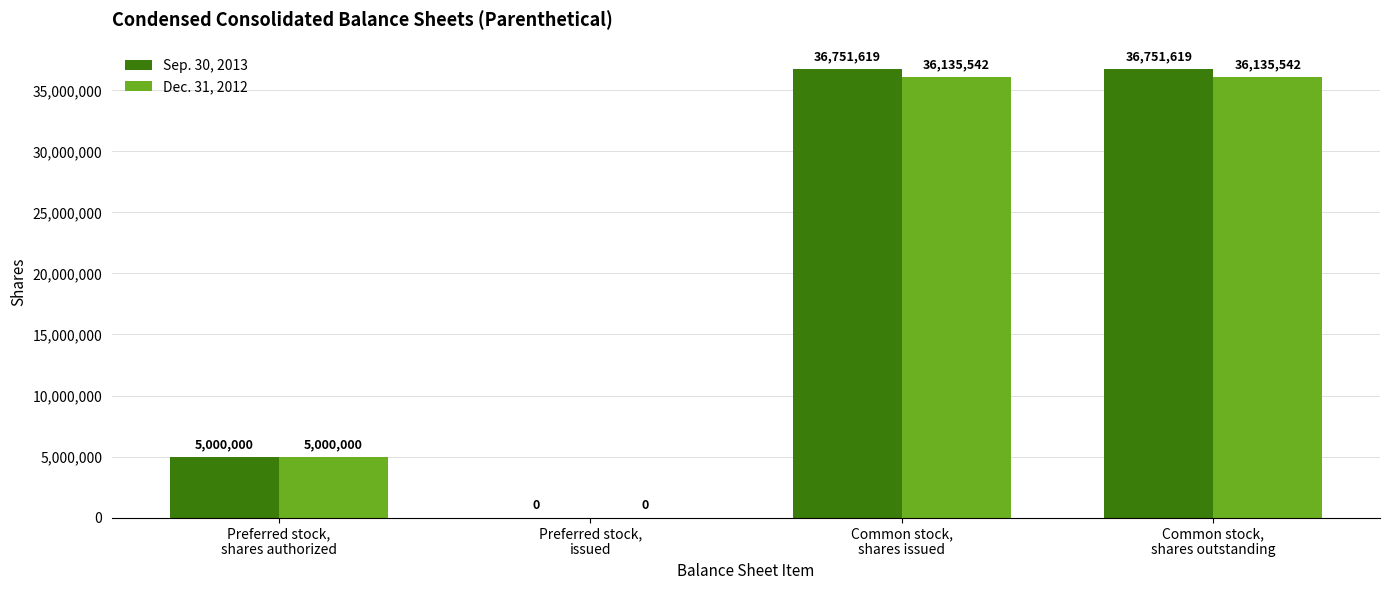

Which series has the largest total across all categories?

Sep. 30, 2013